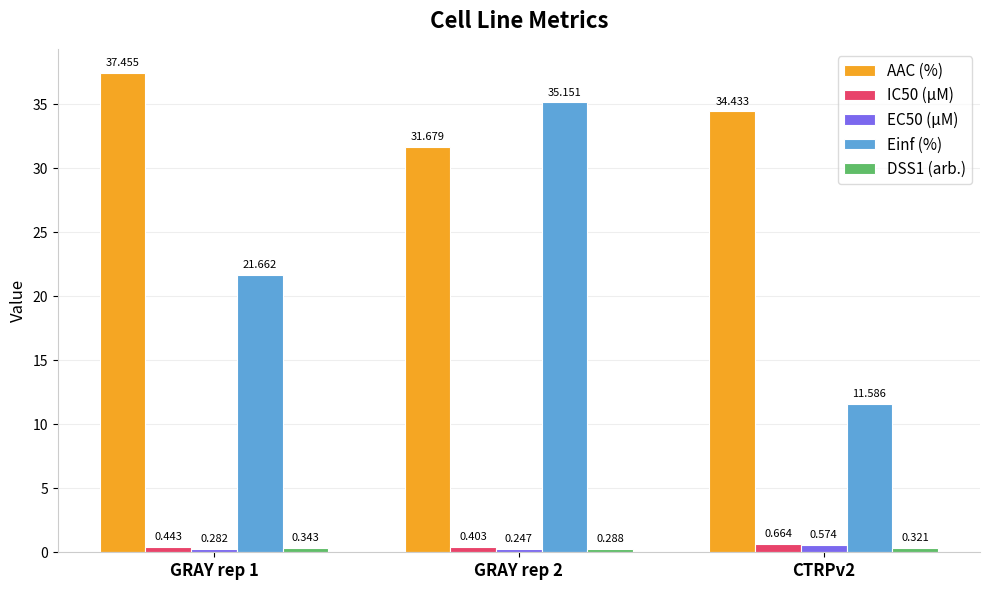

How many data points does each series have?

3